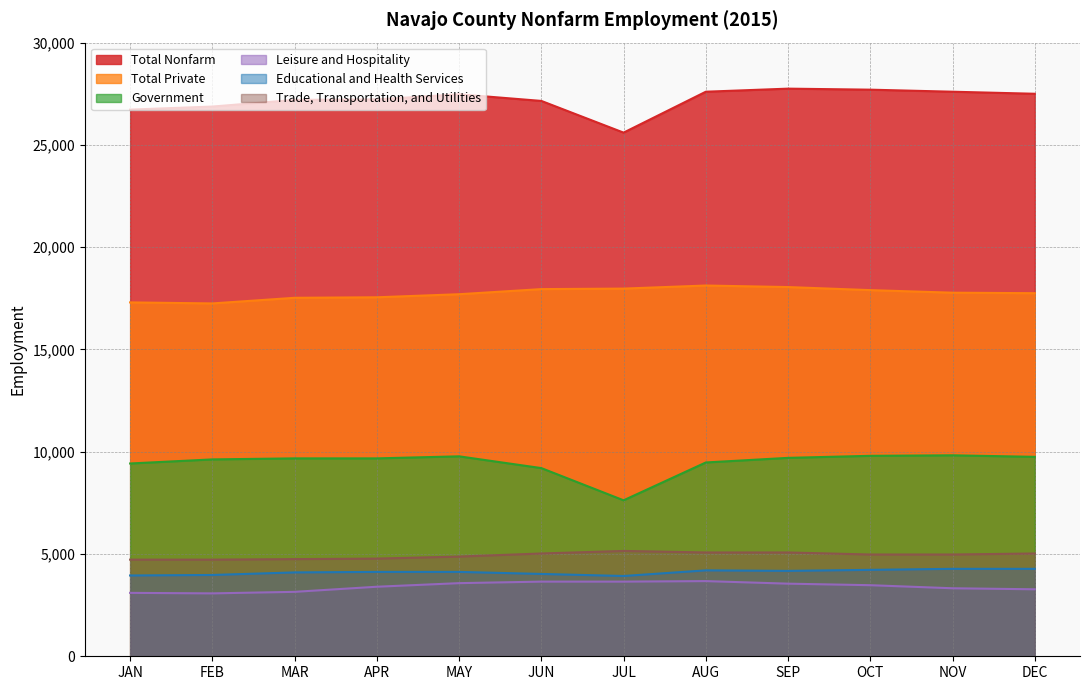

At which label does Trade, Transportation, and Utilities first exceed 4975?

JUN